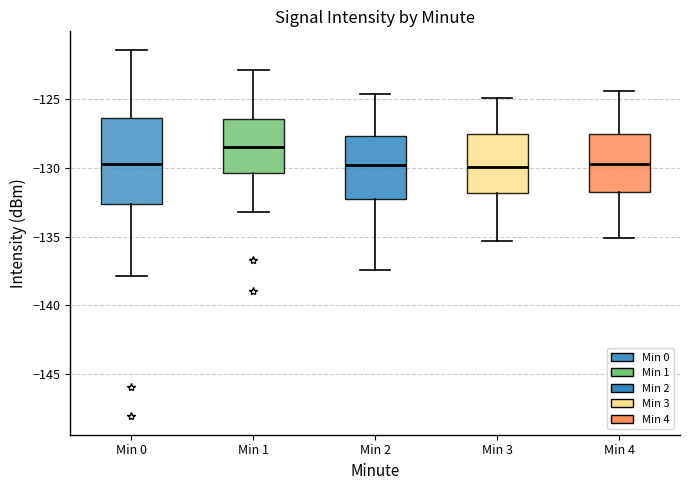

Comparing the boxes themselves (not the whiskers), which one is the tallest?

Min 0